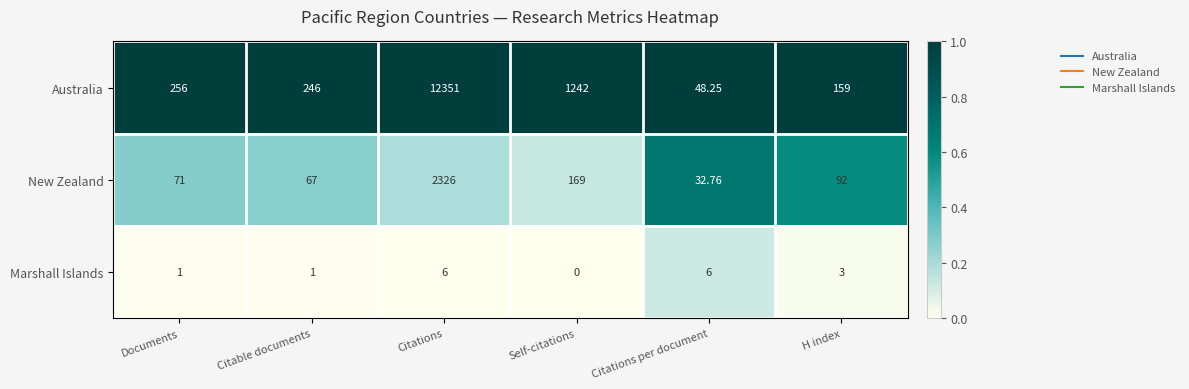

Between Citable documents and H index, which series saw the biggest shift?

Australia